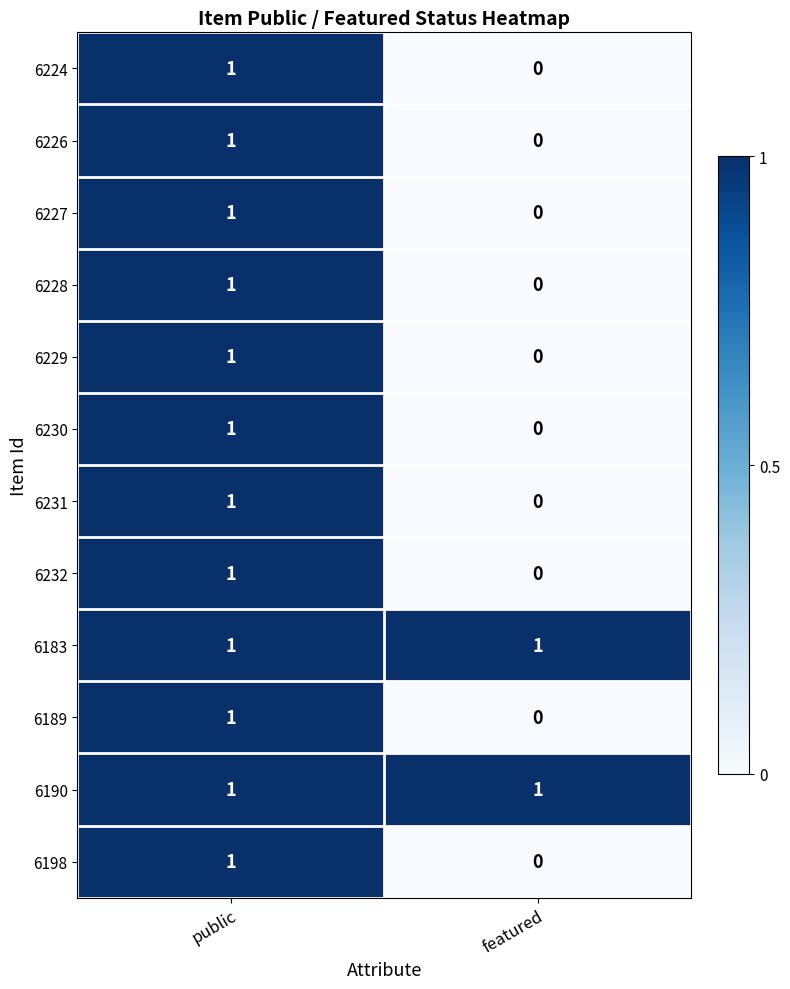

The 6229 series shows 1 at public. True or false?

True